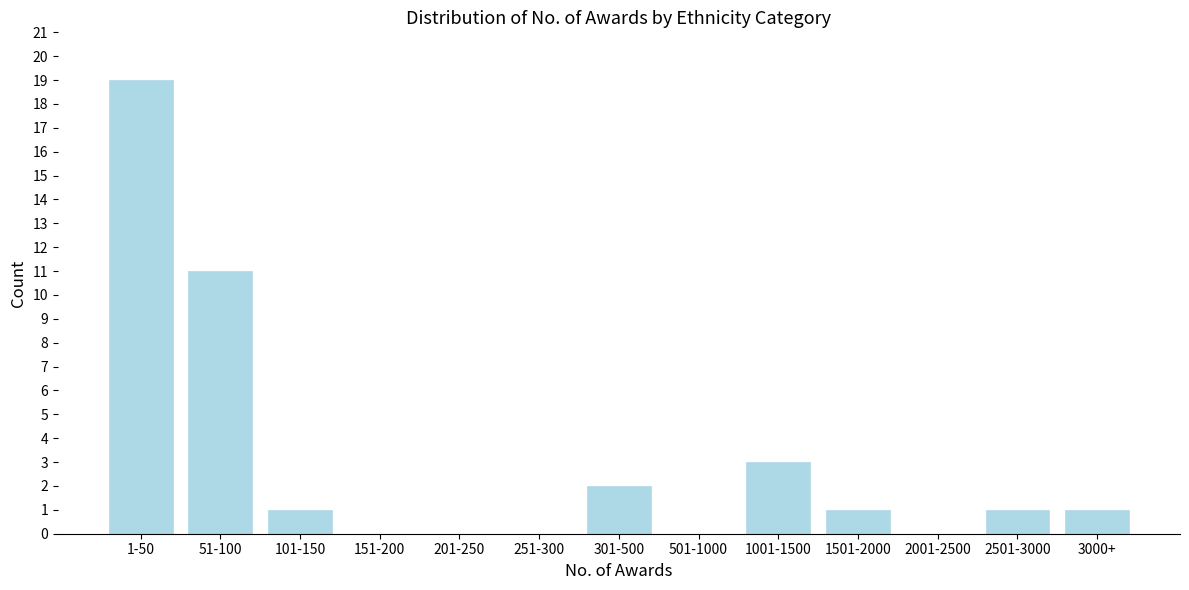

Reading left to right, extract all data points from this chart.

1-50=19	51-100=11	101-150=1	151-200=0	201-250=0	251-300=0	301-500=2	501-1000=0	1001-1500=3	1501-2000=1	2001-2500=0	2501-3000=1	3000+=1